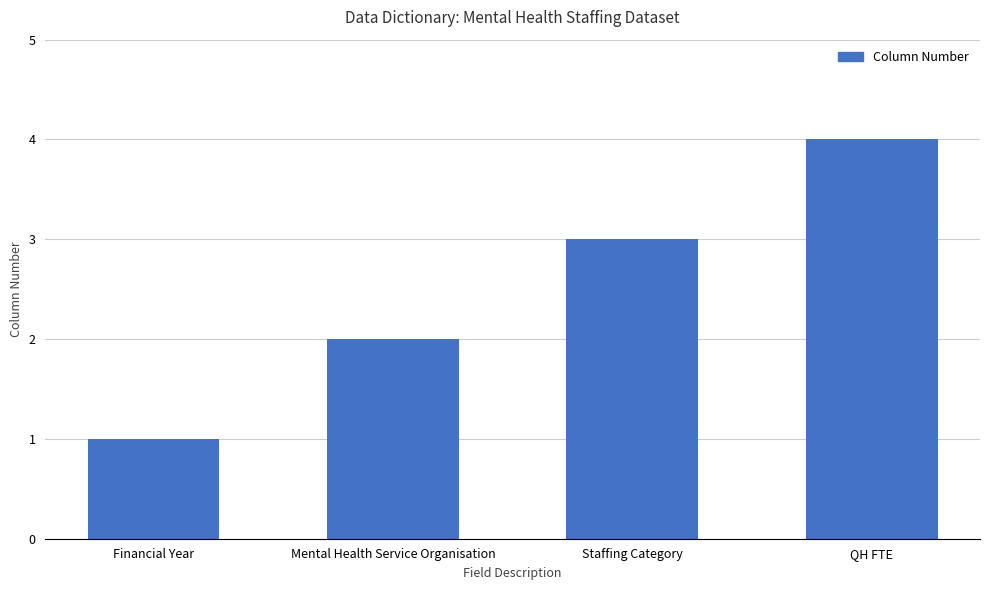

What is the sum of the values at Mental Health Service Organisation and QH FTE?

6